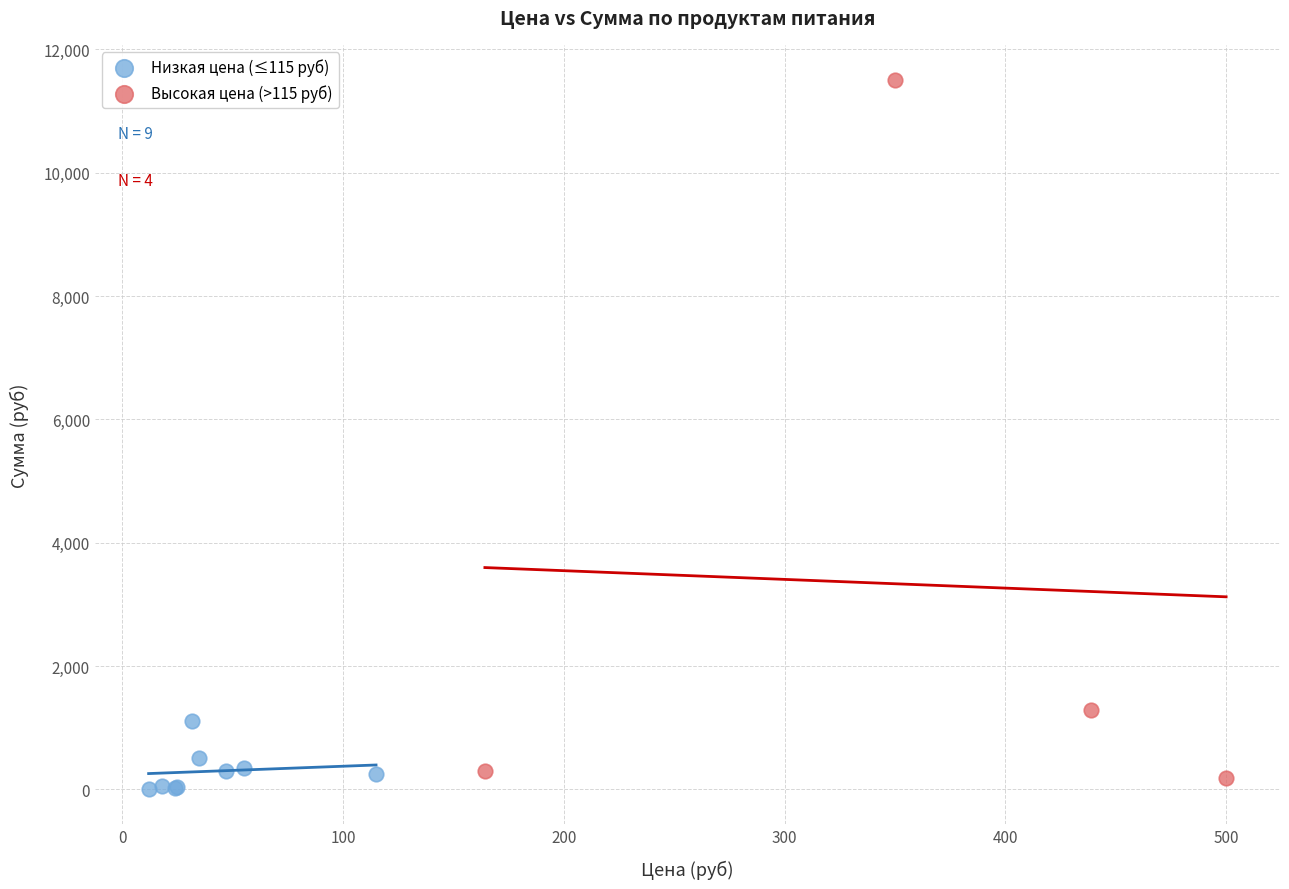

What are all the series names shown in the legend?

Низкая цена (≤115 руб), Высокая цена (>115 руб)